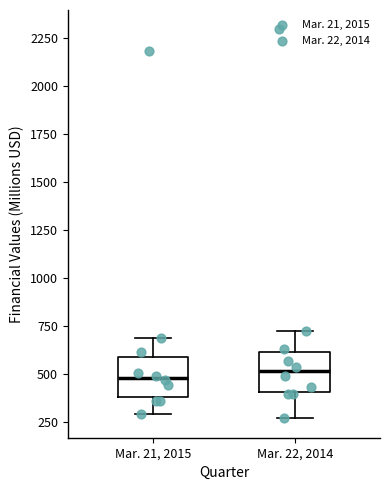

Where does the upper whisker of the box for Mar. 22, 2014 end on the y-axis? The values are not printed on the chart, so give them approximately, as read against the axis.

750